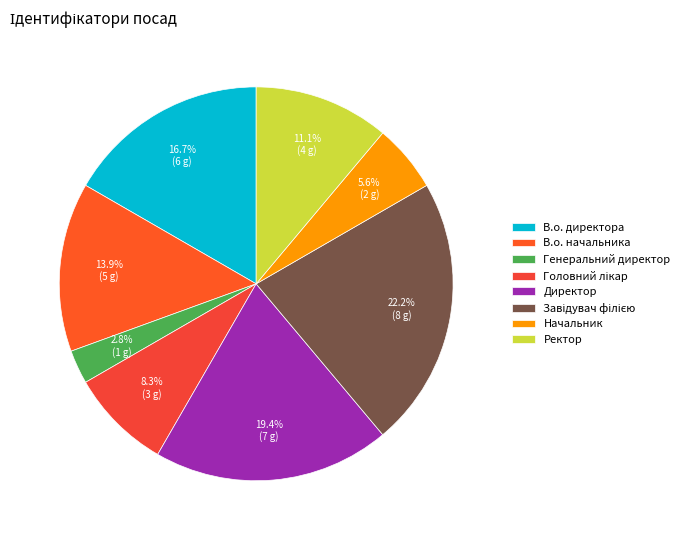

How many segments does this pie chart have?

8